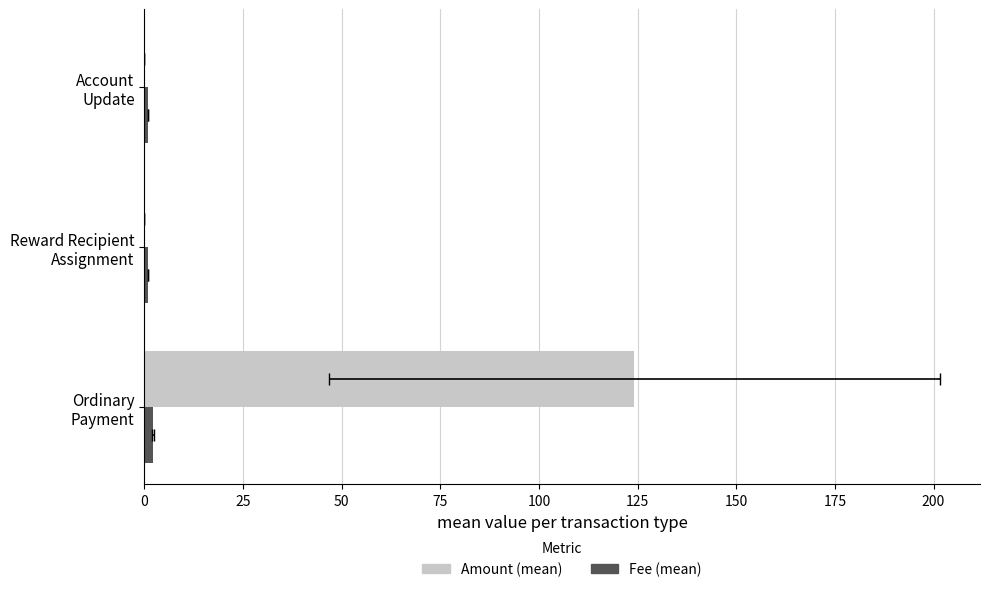

Which has a higher value, 25 or 50?

25